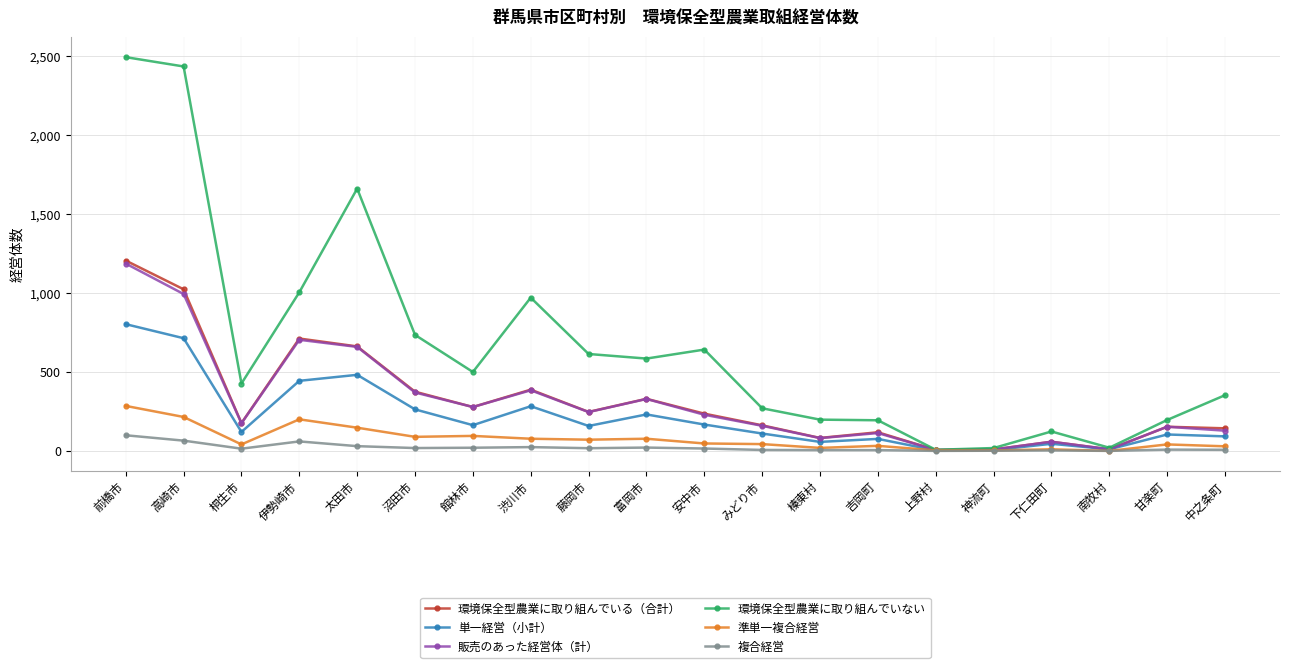

What is the value of the 販売のあった経営体（計） point at the 8th from the left?

384